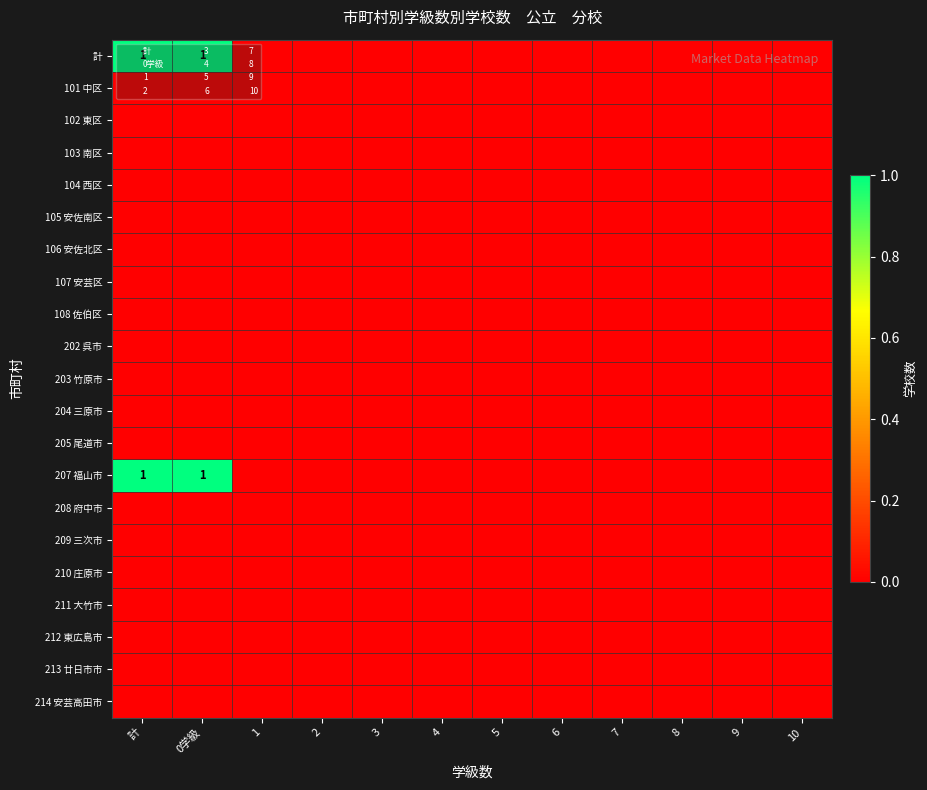

Rank the series by their maximum value, from highest to lowest.

計, 207 福山市, 101 中区, 102 東区, 103 南区, 104 西区, 105 安佐南区, 106 安佐北区, 107 安芸区, 108 佐伯区, 202 呉市, 203 竹原市, 204 三原市, 205 尾道市, 208 府中市, 209 三次市, 210 庄原市, 211 大竹市, 212 東広島市, 213 廿日市市, 214 安芸高田市